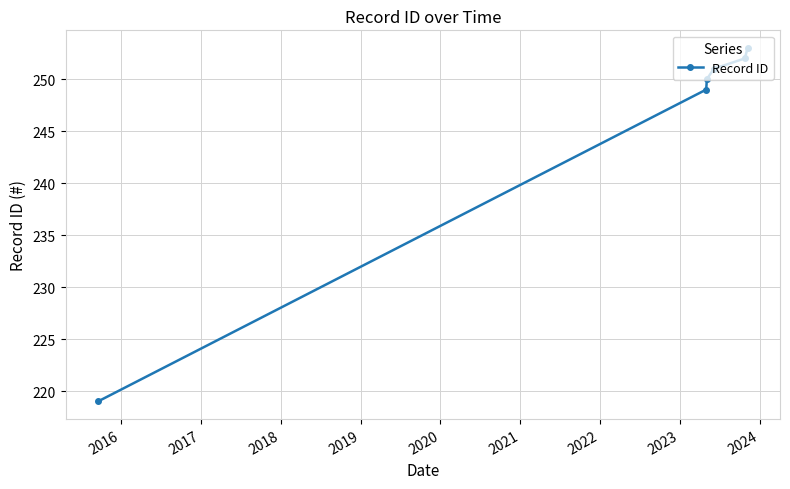

Reading left to right, transcribe all the data shown in this chart.

219	249	250	251	252	253